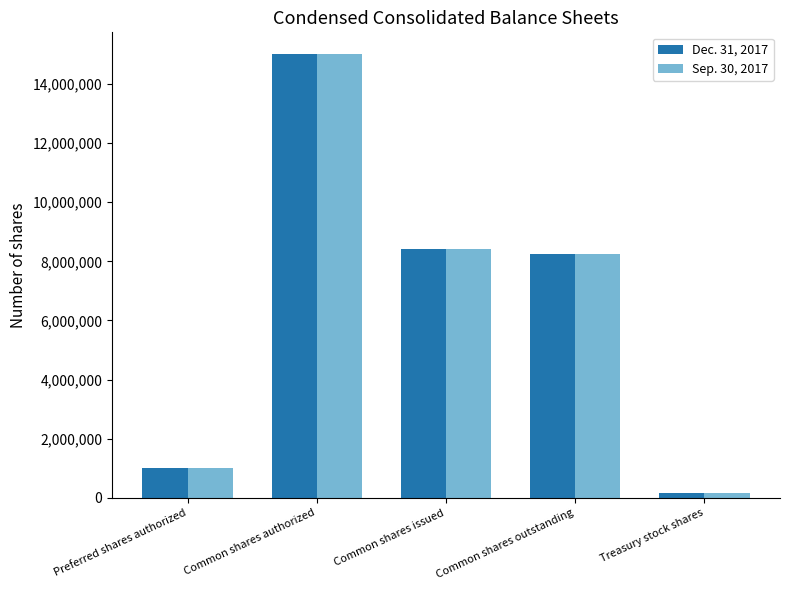

What are all the series names shown in the legend?

Dec. 31, 2017, Sep. 30, 2017